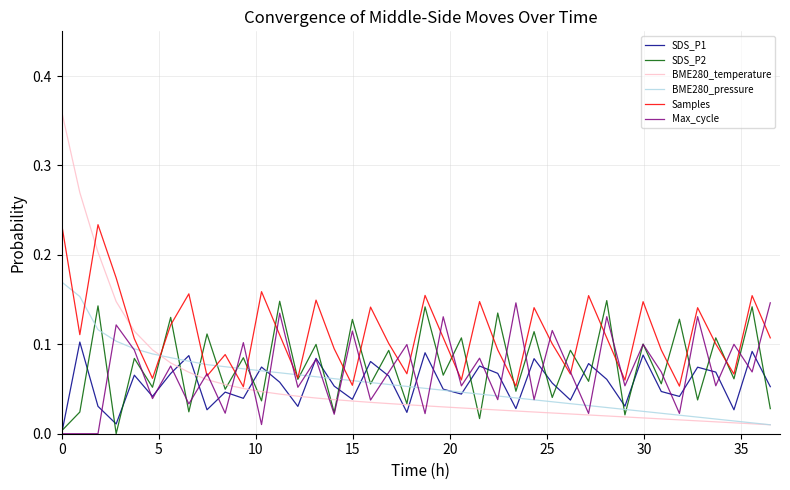

Which series has the largest range (max minus min)?

BME280_pressure